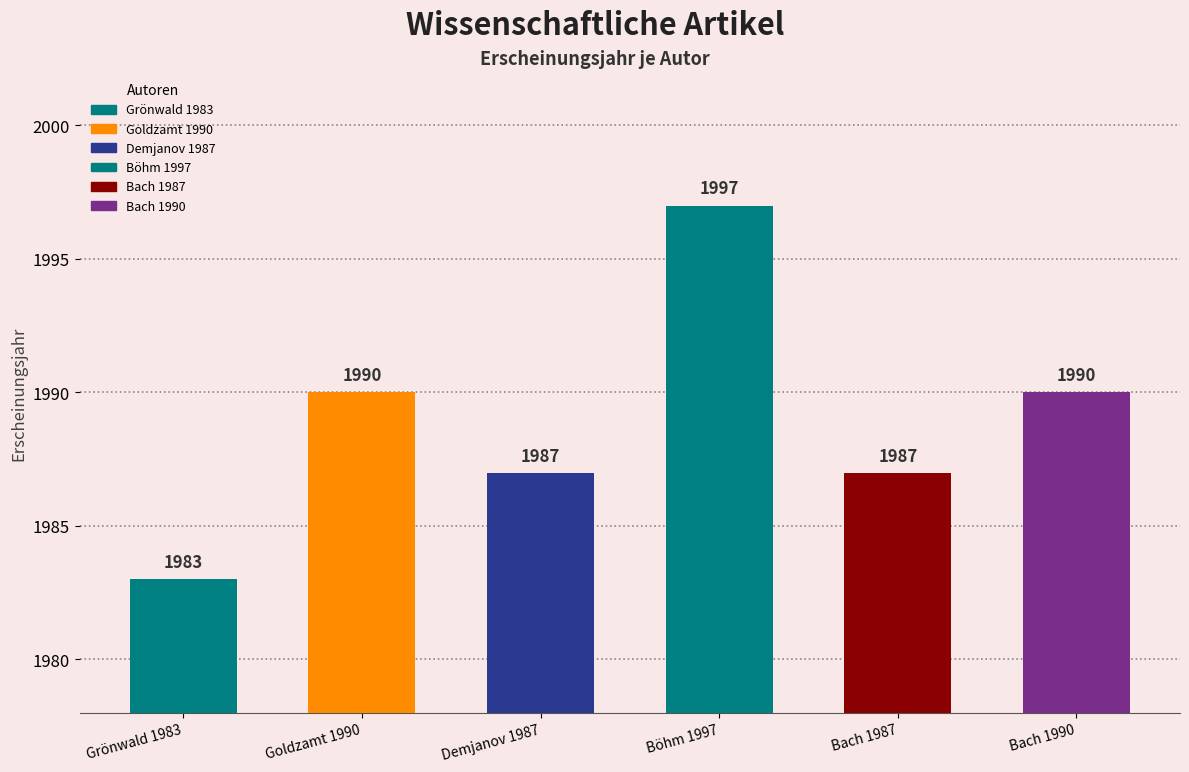

The value at Goldzamt 1990 is 728. True or false?

False